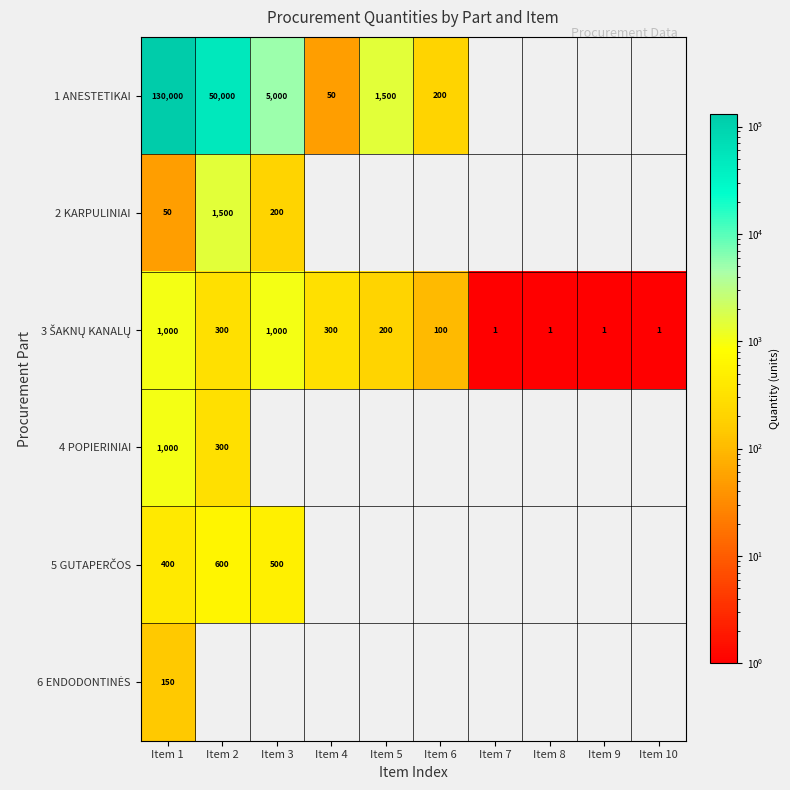

The value of 1 ANESTETIKAI at Item 2 is 50000.0. True or false?

True